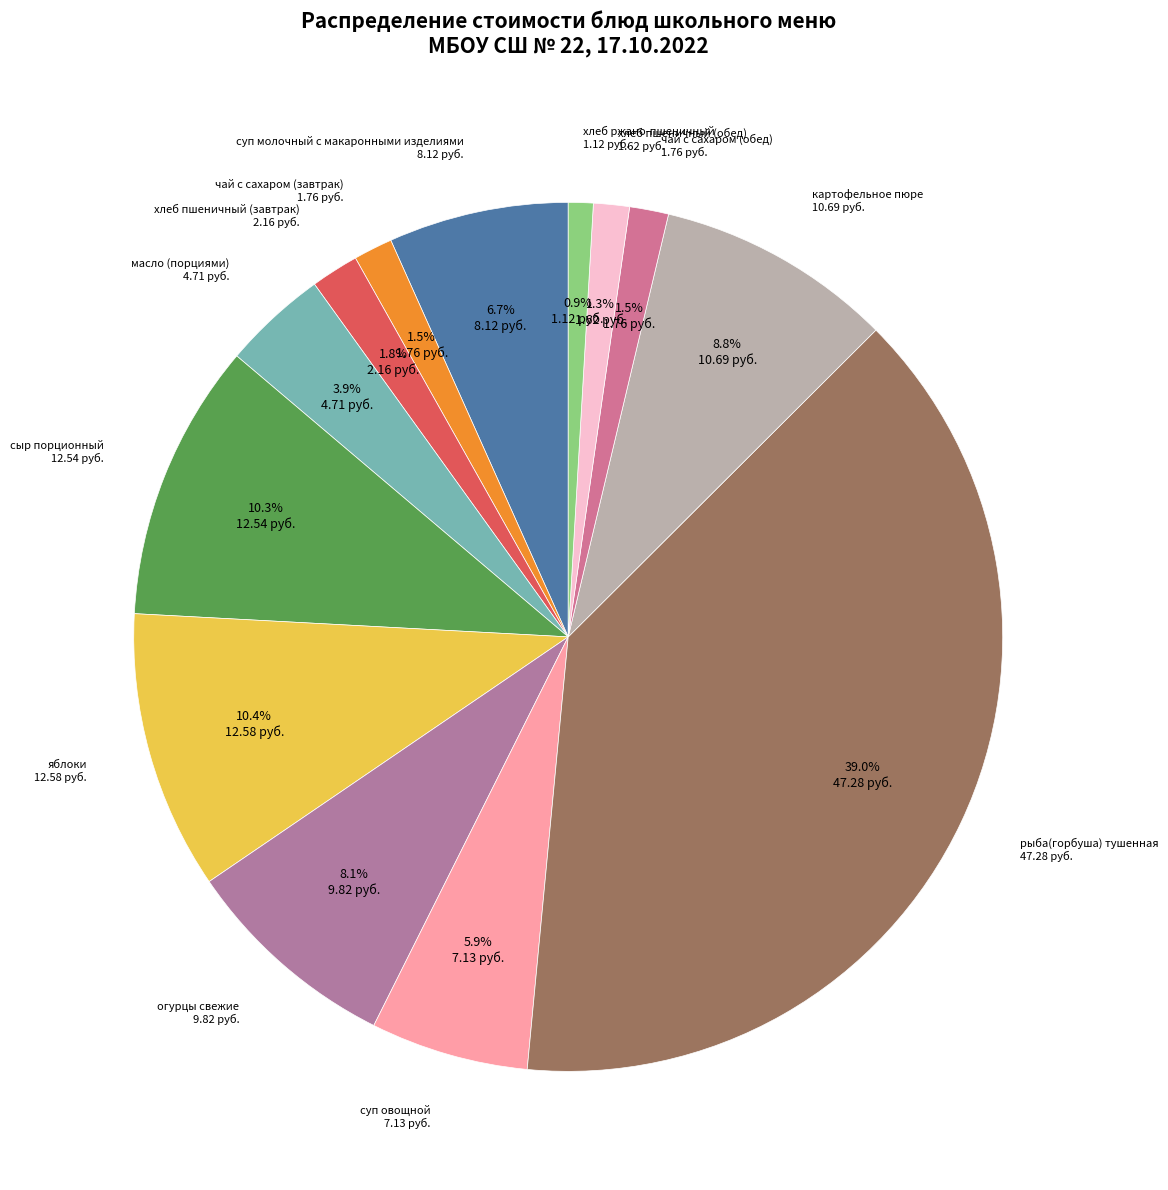

How many segments does this pie chart have?

13